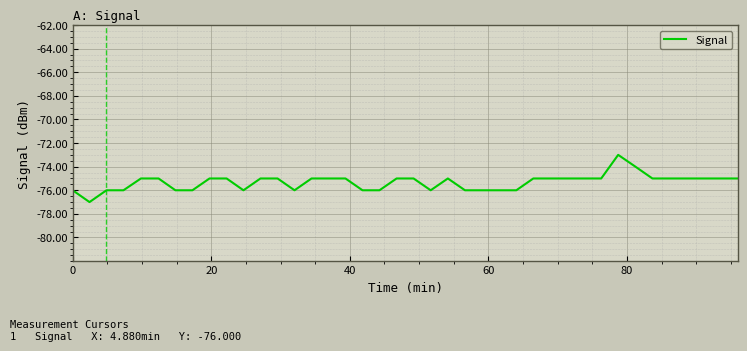

What is the greatest value displayed?

-73